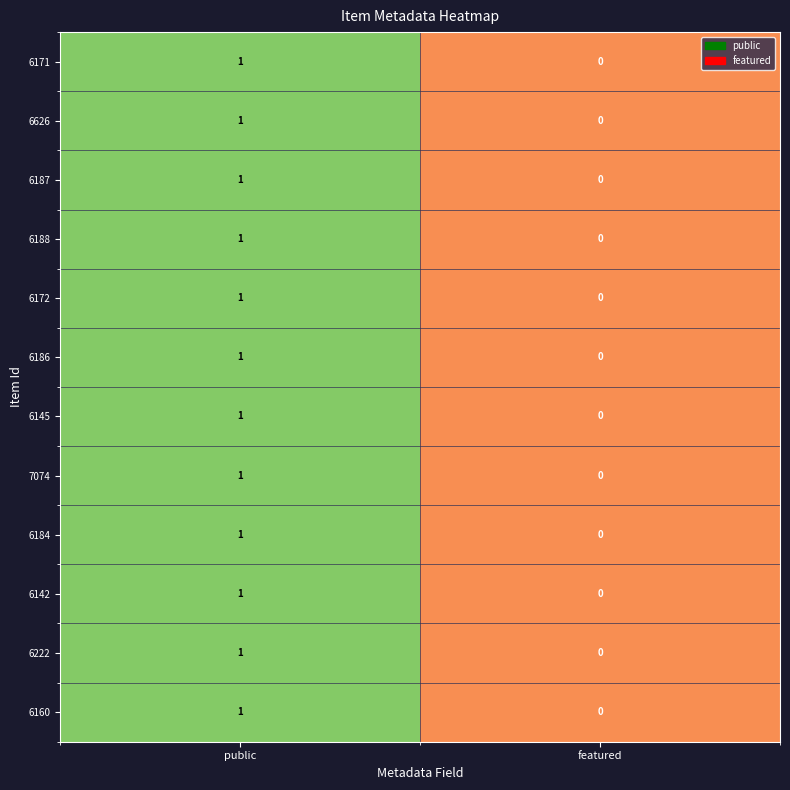

The value of 6142 at featured is -1. True or false?

False